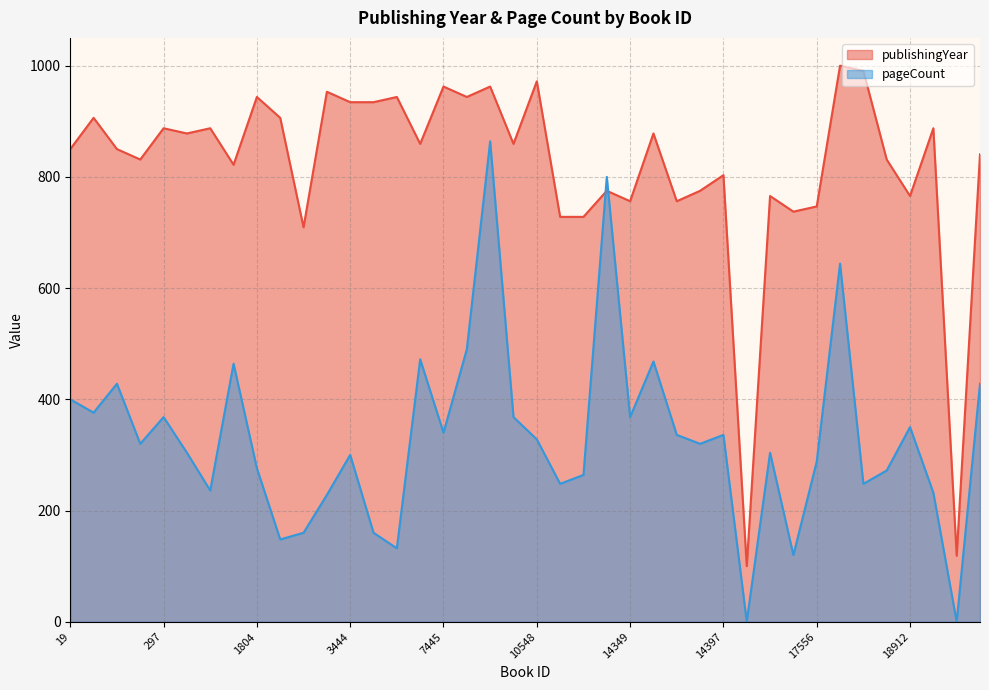

Does the chart display data point markers on the line(s)?

No